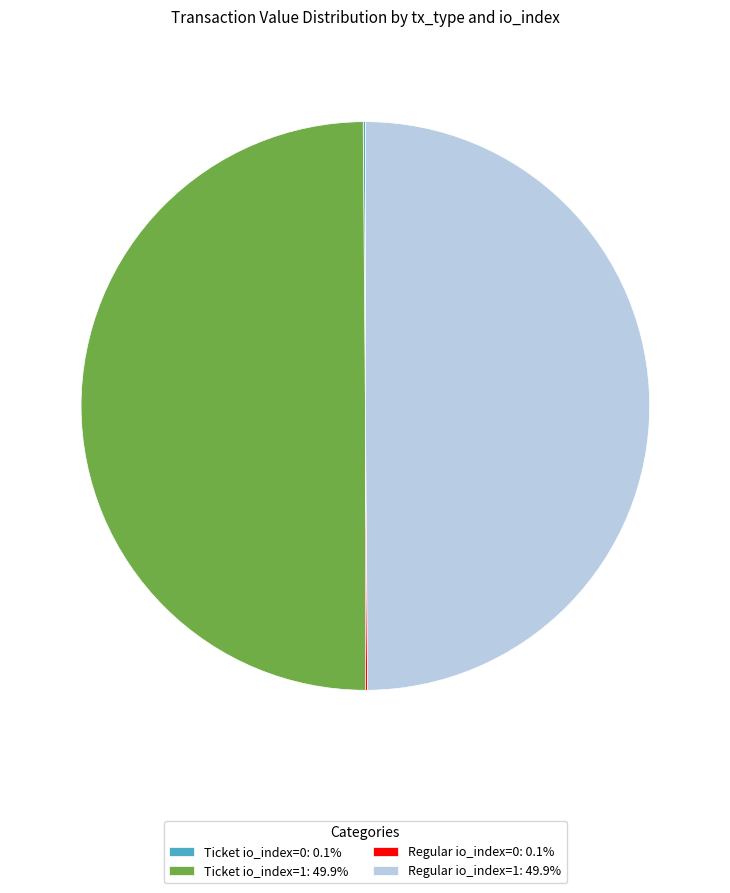

Count the number of slices in the pie.

4